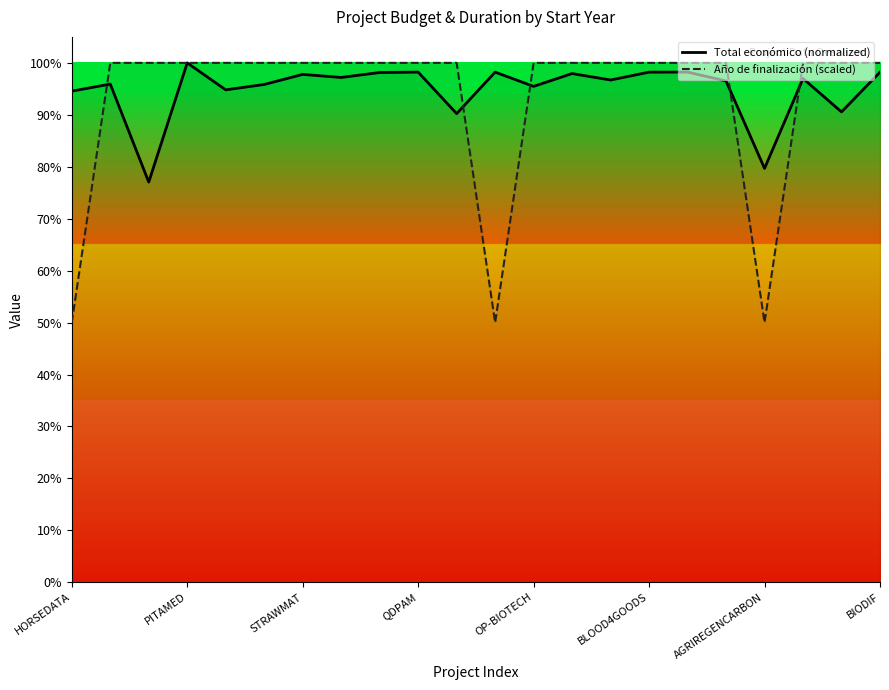

After their last crossing, which series has the higher values: Año de finalización (scaled) or Total económico (normalized)?

Año de finalización (scaled)